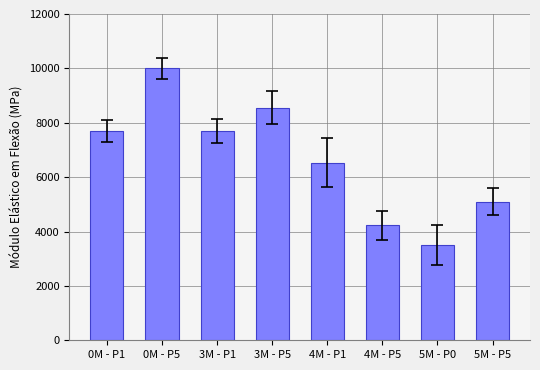

The chart shows a value of 6533.3 at 4M - P1. True or false?

True